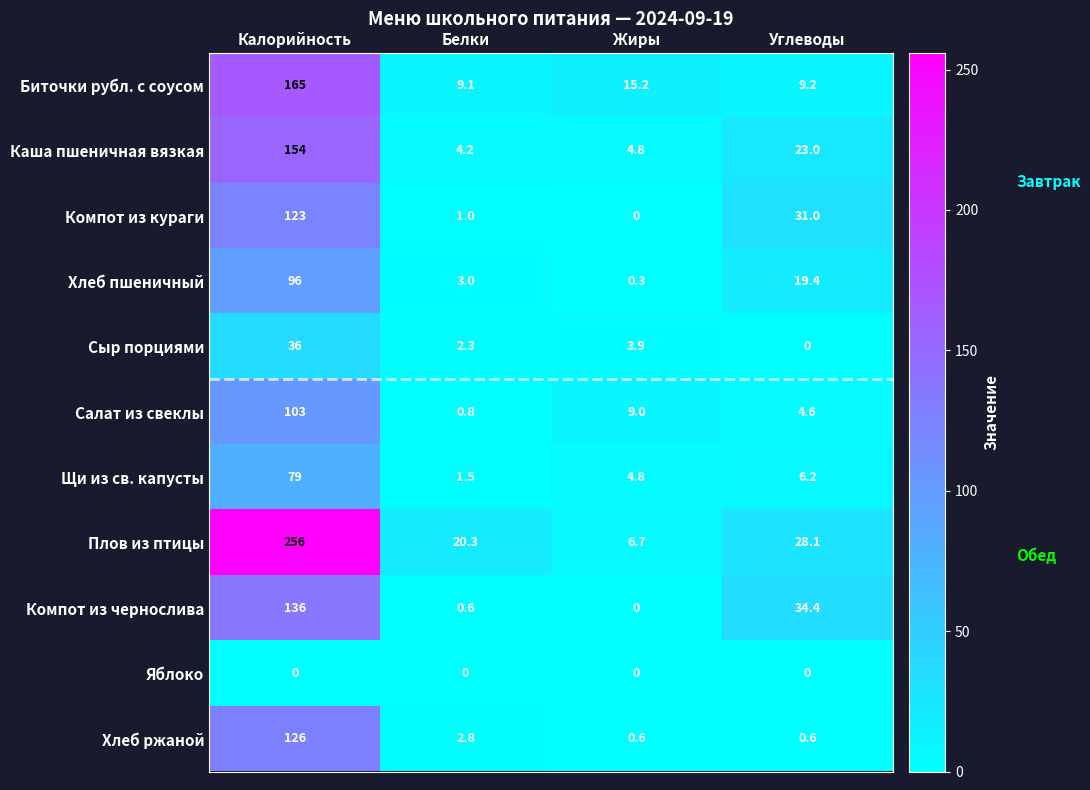

What is the difference between the second highest and second lowest values in the Каша пшеничная вязкая series?

18.2